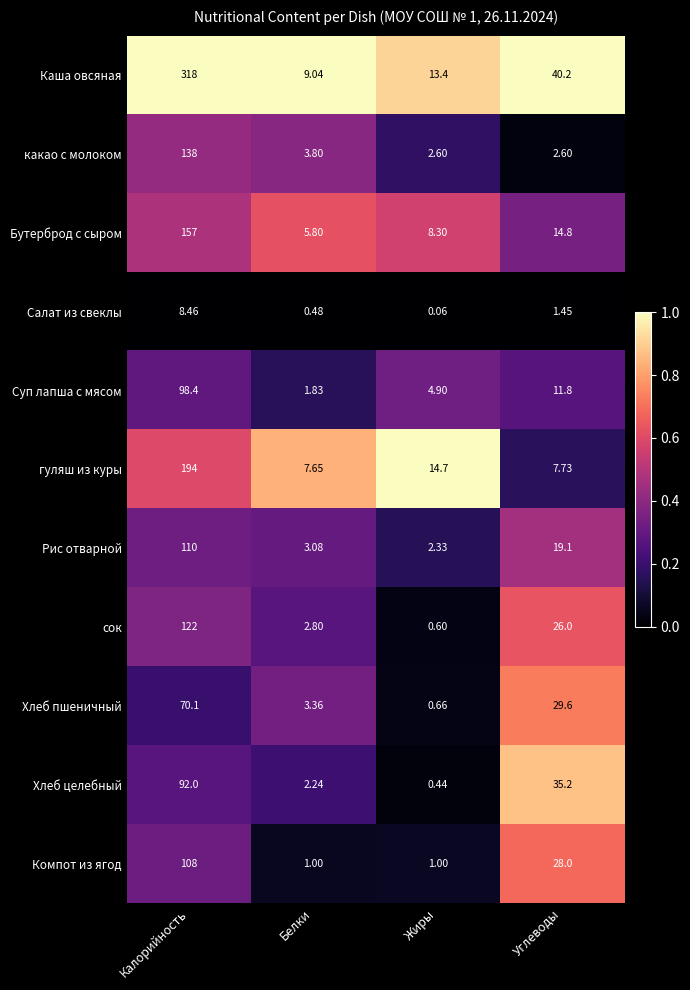

At which label does Каша овсяная reach its peak?

Калорийность